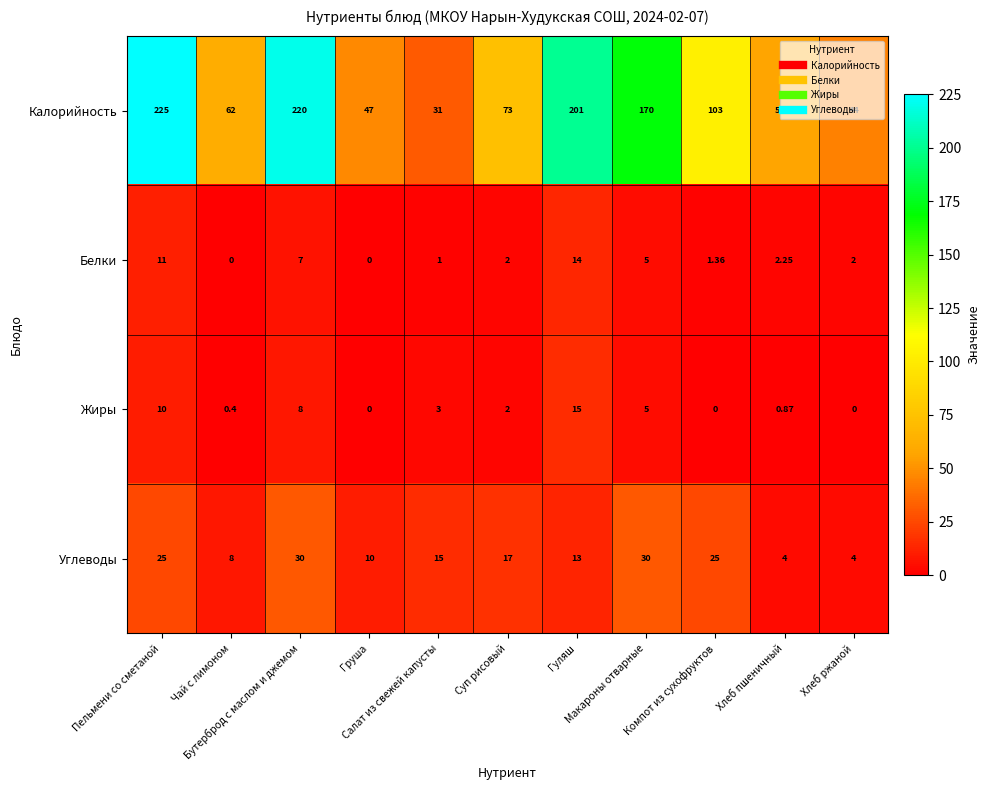

List the series in order of their peak value, lowest first.

Белки, Жиры, Углеводы, Калорийность